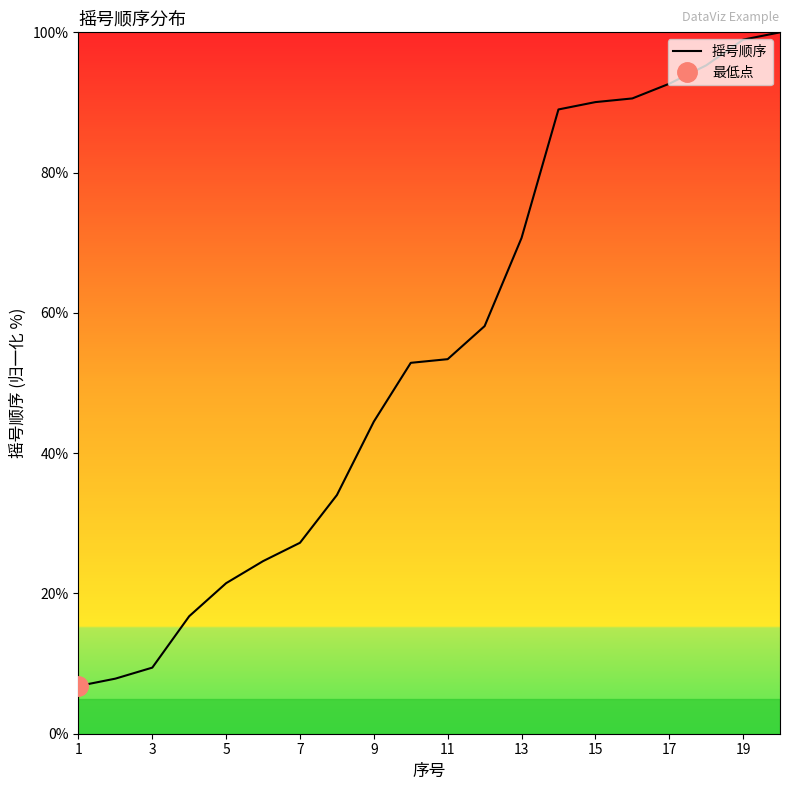

True or false: 摇号顺序 has a value of 90.1 at 15.

True